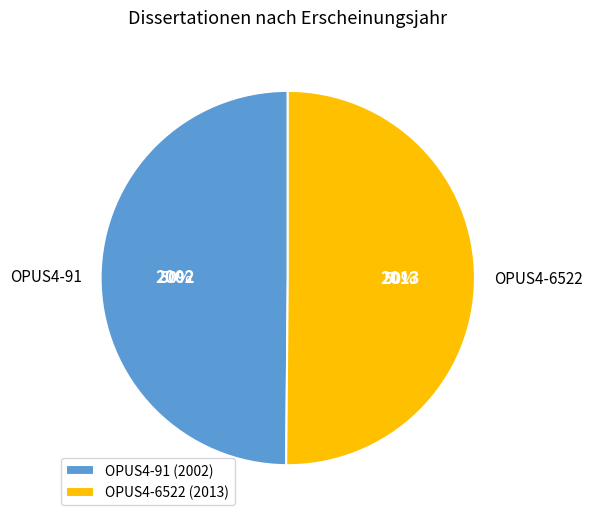

True or false: OPUS4-91 accounts for 50% of the total.

True